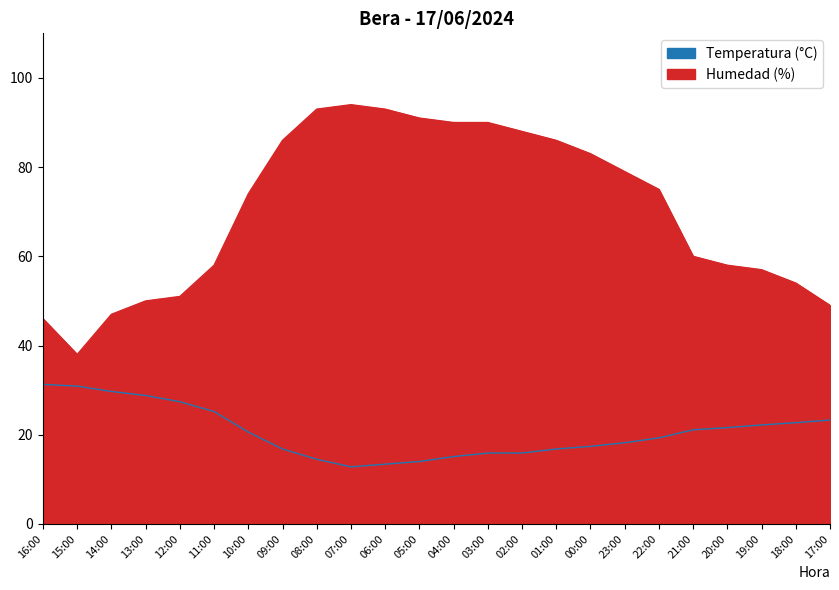

How many data points in Temperatura (°C) are above 20?

12